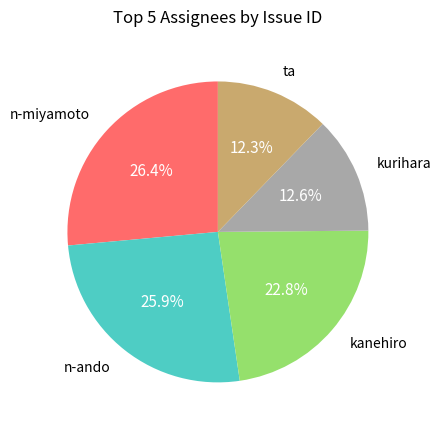

How many slices are in this pie chart?

5